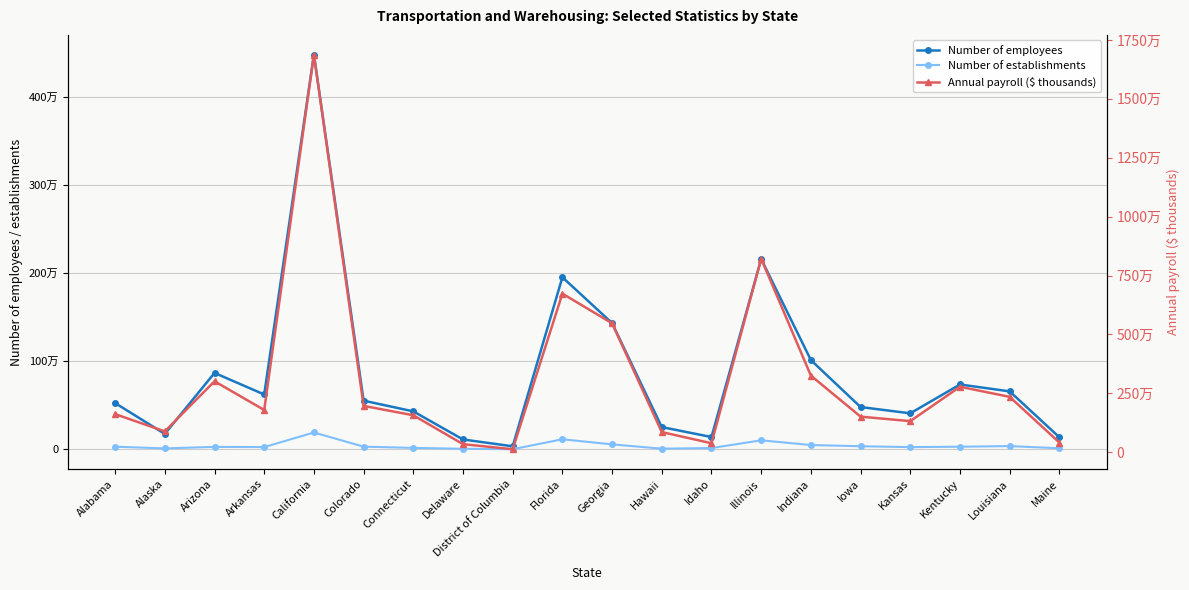

At which category is the sum across all series the highest?

California